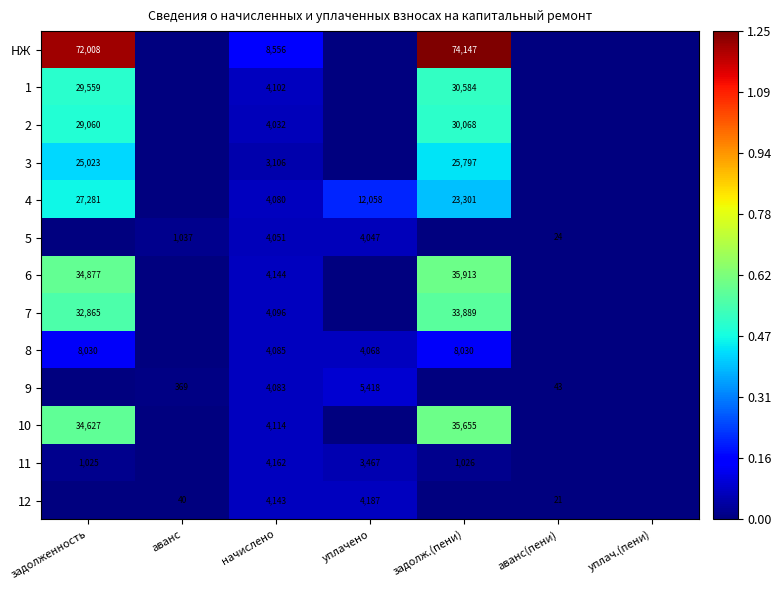

What is the total value across all series at начислено?

56754